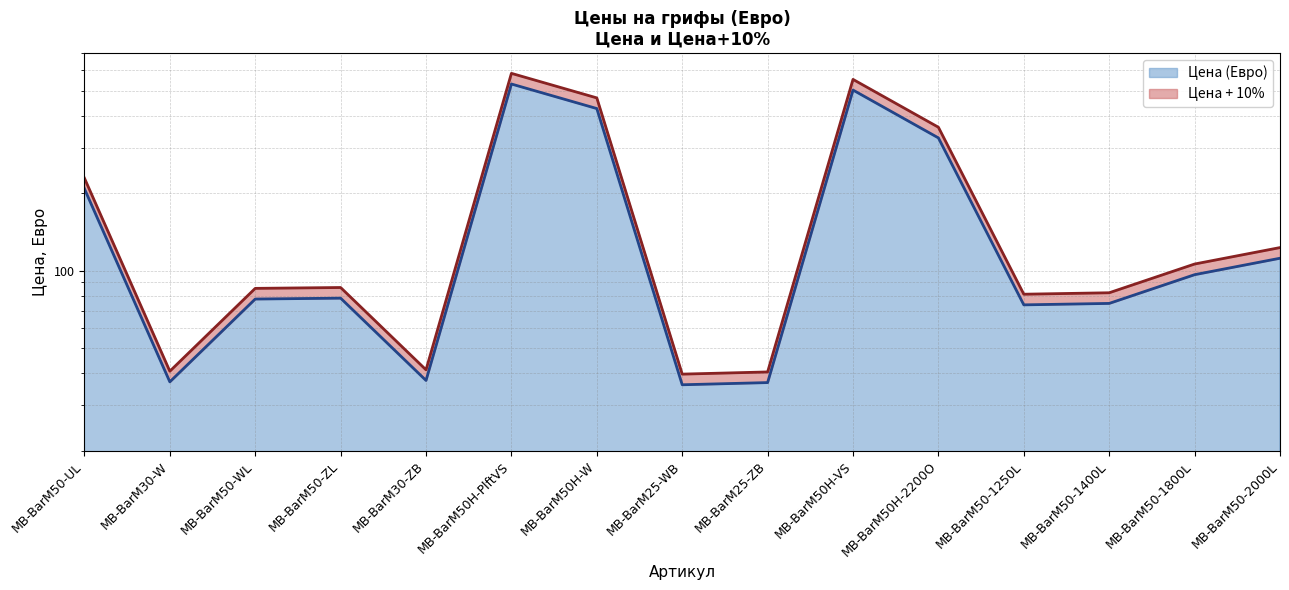

What is the smallest value displayed?

36.0